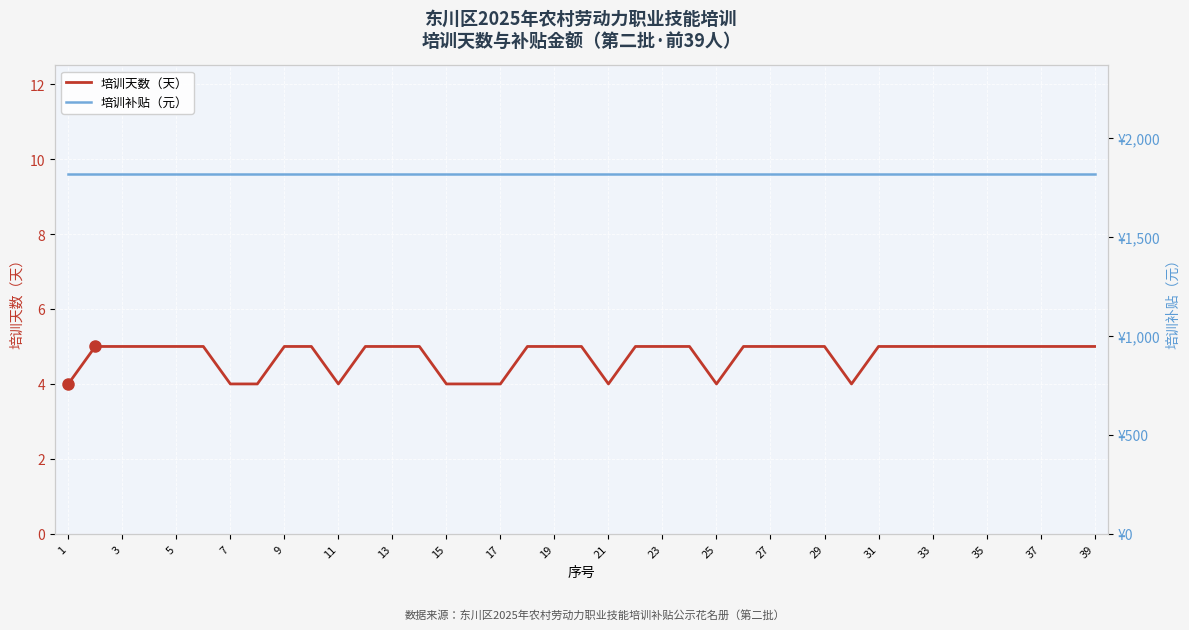

What is the minimum value for 培训天数（天）?

4